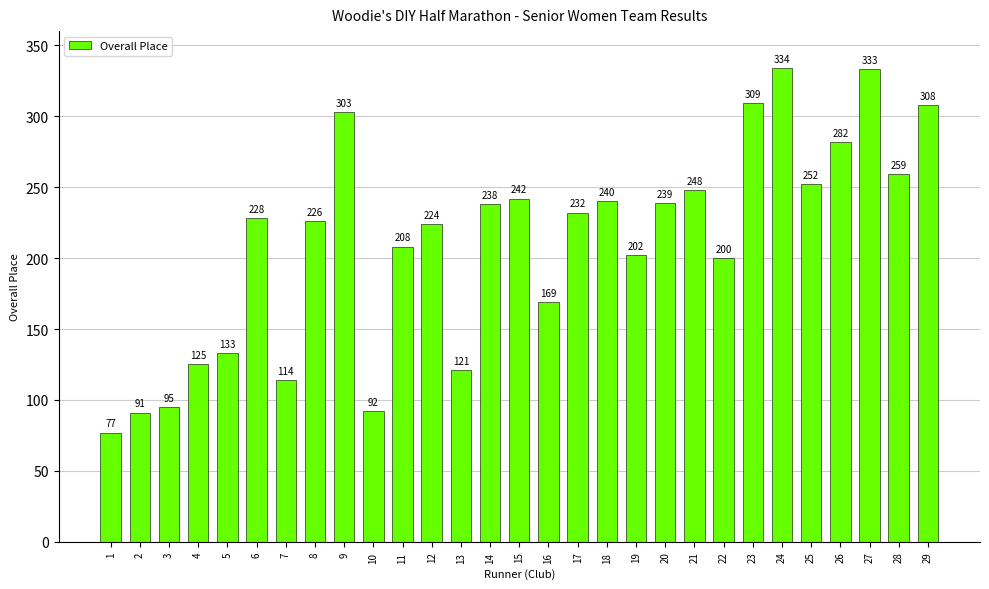

How many bars are there in total?

29